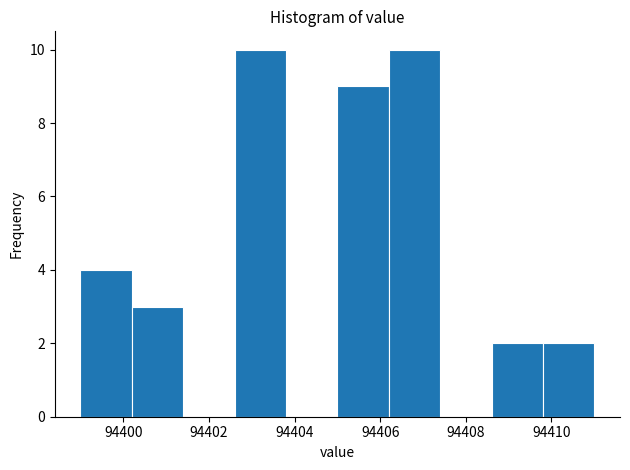

Reading left to right, list every bar in this chart as the range it spans on the x-axis followed by its height. The values are not printed on the chart, so give them approximately, as read against the axis.

94399.0 to 94400.2: 4
94400.2 to 94401.4: 3
94401.4 to 94402.6: 0
94402.6 to 94403.8: 10
94403.8 to 94405.0: 0
94405.0 to 94406.2: 9
94406.2 to 94407.4: 10
94407.4 to 94408.6: 0
94408.6 to 94409.8: 2
94409.8 to 94411.0: 2